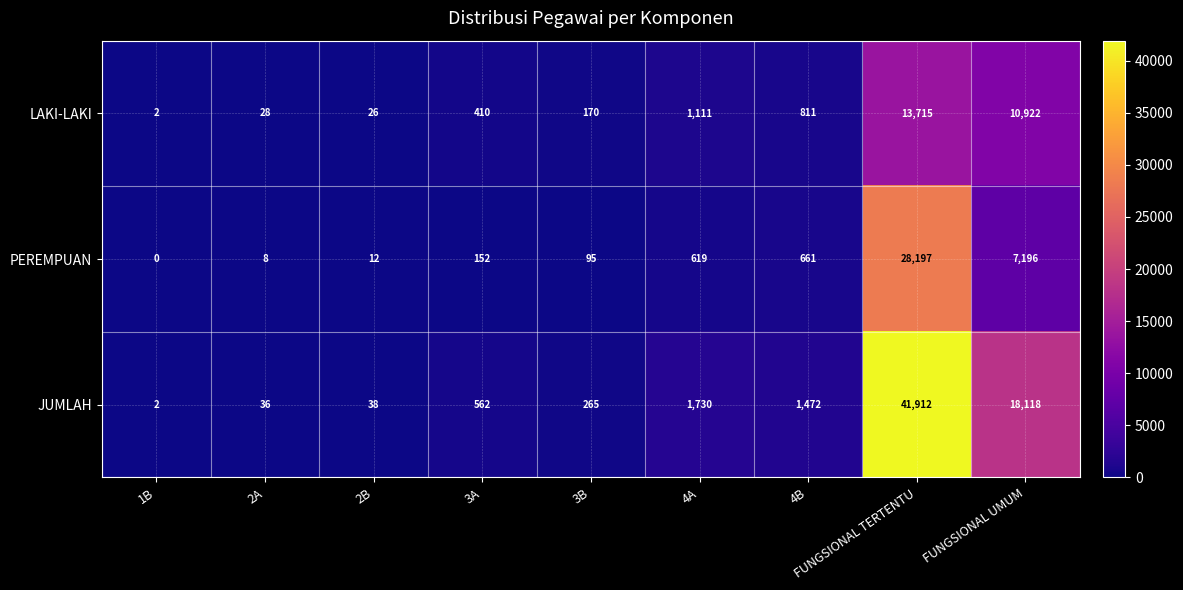

What is the total value across all series at FUNGSIONAL UMUM?

36236